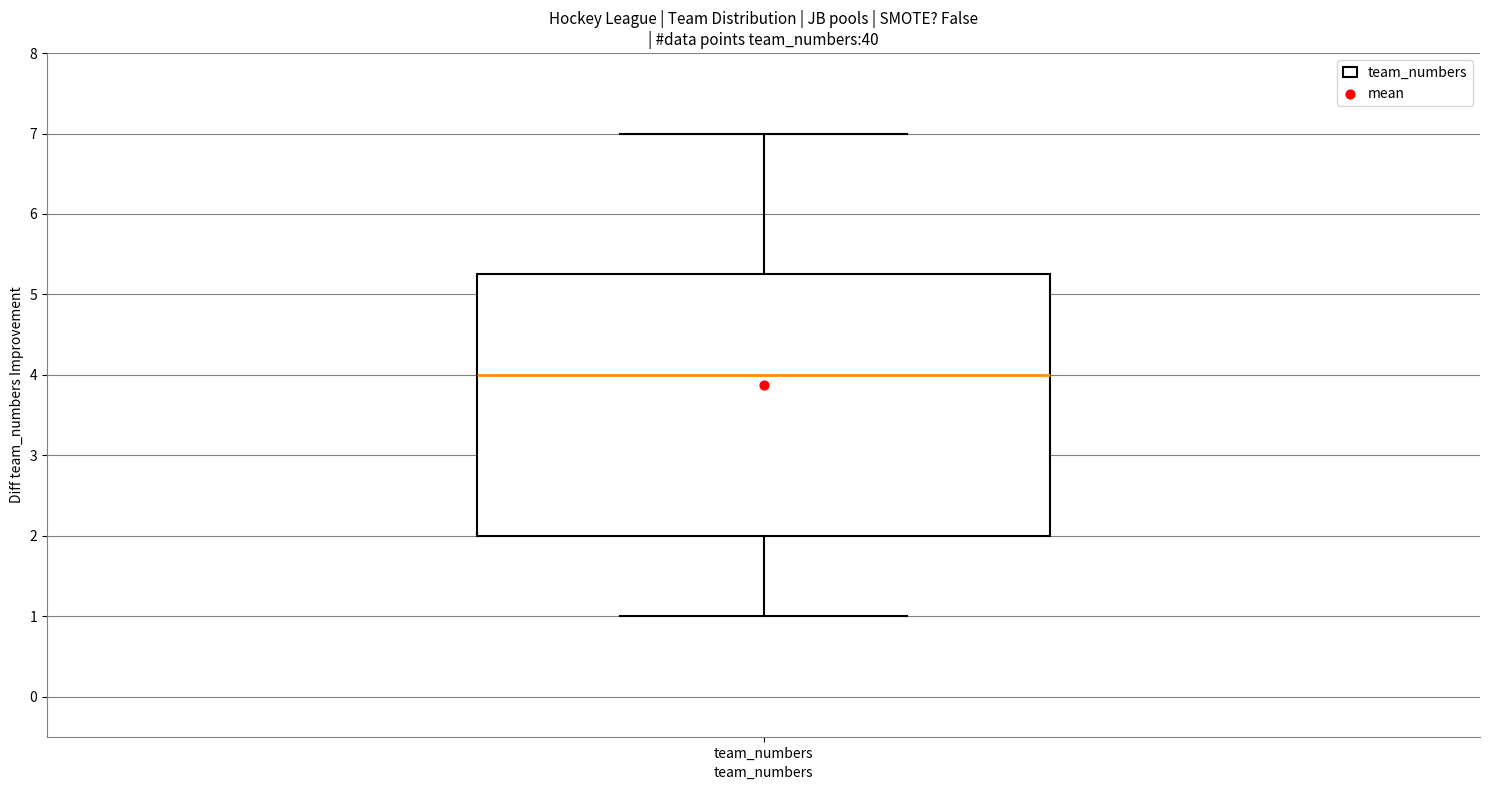

Transcribe this box plot: give where the median line is, the range the box spans, and where the two whiskers end, as read against the y-axis. The values are not printed on the chart, so give them approximately, as read against the axis.

median 4.0, box 2.0 to 5.3, whiskers 1.0 to 7.0